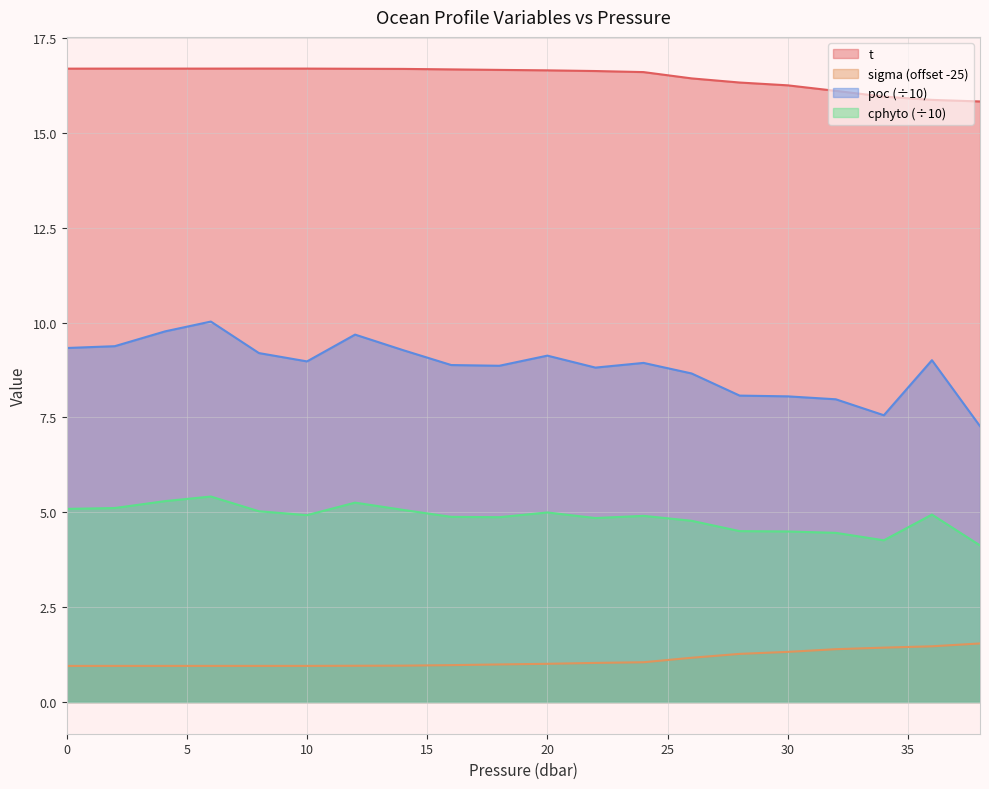

Which series has the widest spread of values?

poc (÷10)